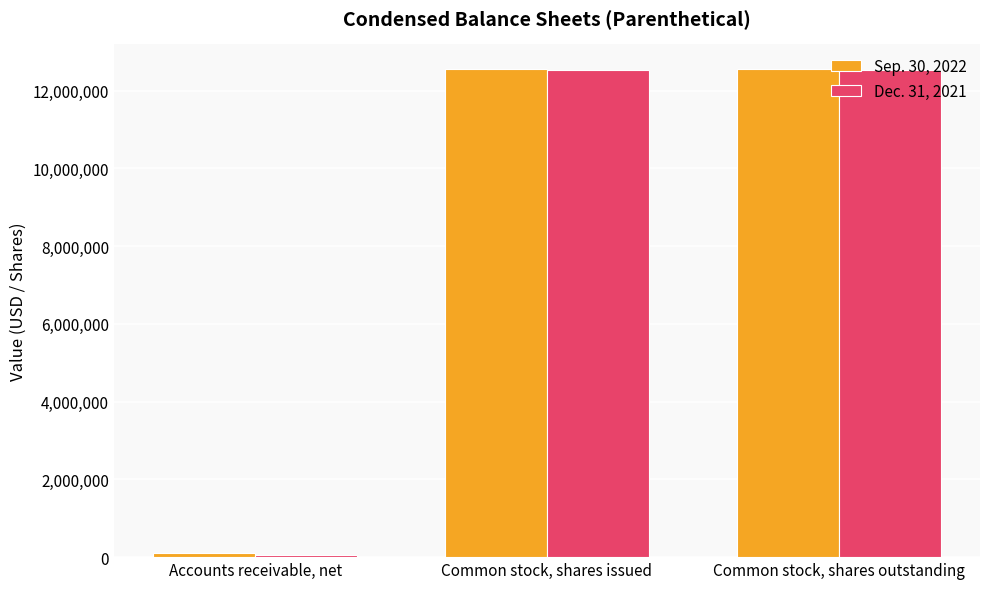

How many bars are there in each group?

2